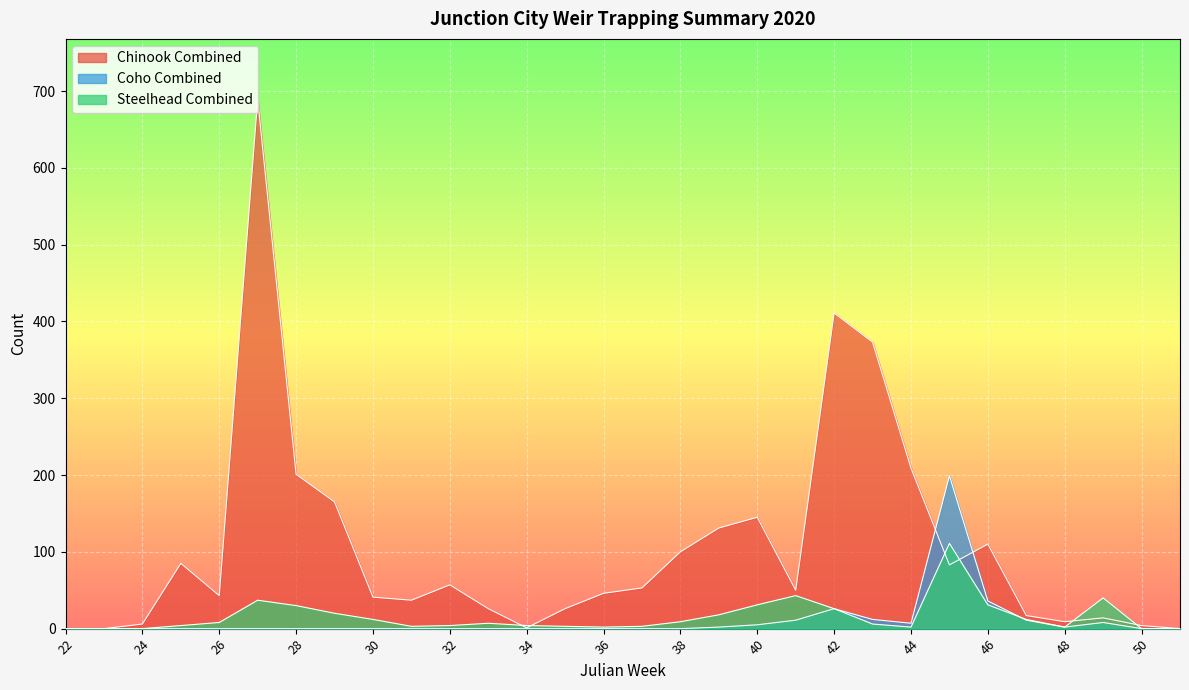

How many lines are shown in the chart?

3